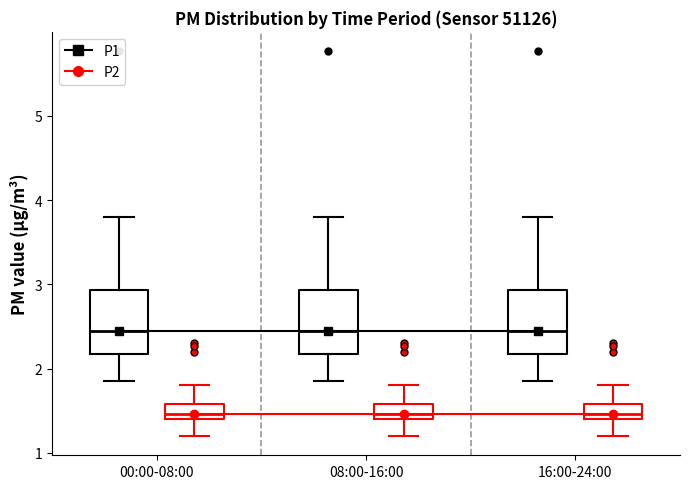

Reading left to right, read every box against the y-axis: the position of its median line, the range the box covers, and the ends of its whiskers. The values are not printed on the chart, so give them approximately, as read against the axis.

00:00-08:00 (P1): median 2.5, box 2.2 to 2.9, whiskers 1.9 to 3.8
00:00-08:00 (P2): median 1.5, box 1.4 to 1.6, whiskers 1.2 to 1.8
08:00-16:00 (P1): median 2.5, box 2.2 to 2.9, whiskers 1.9 to 3.8
08:00-16:00 (P2): median 1.5, box 1.4 to 1.6, whiskers 1.2 to 1.8
16:00-24:00 (P1): median 2.5, box 2.2 to 2.9, whiskers 1.9 to 3.8
16:00-24:00 (P2): median 1.5, box 1.4 to 1.6, whiskers 1.2 to 1.8